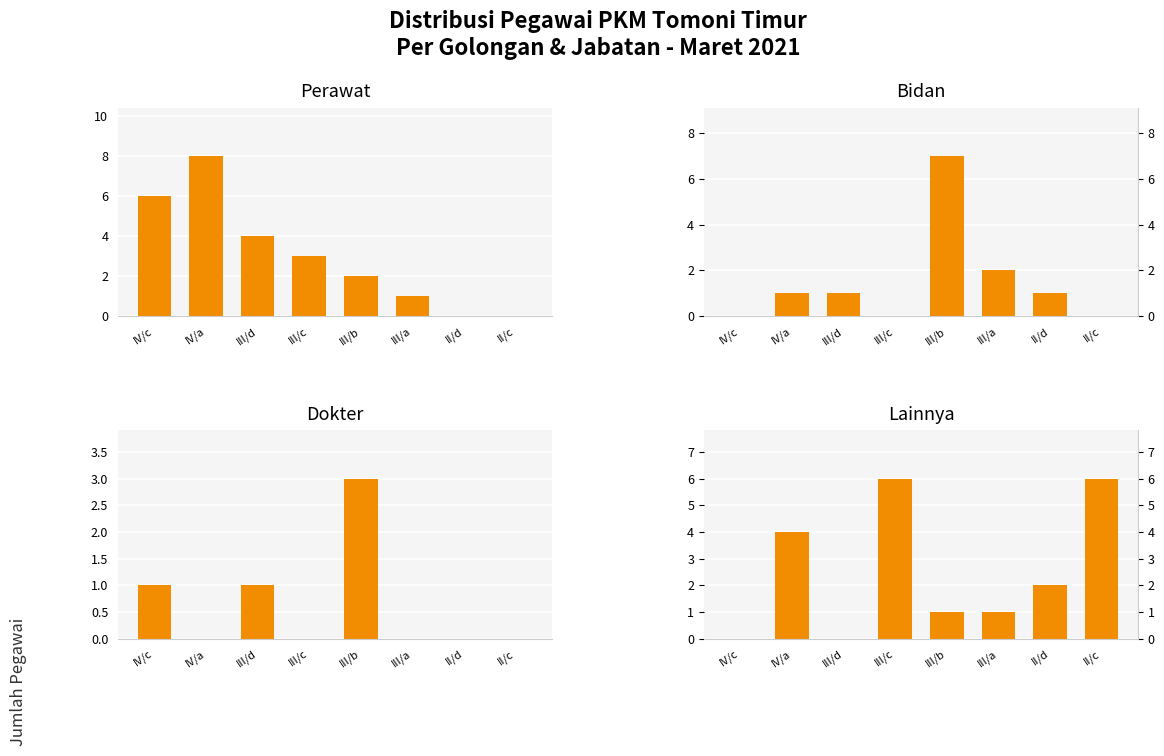

Are the bars grouped side by side (vs. stacked)?

Yes